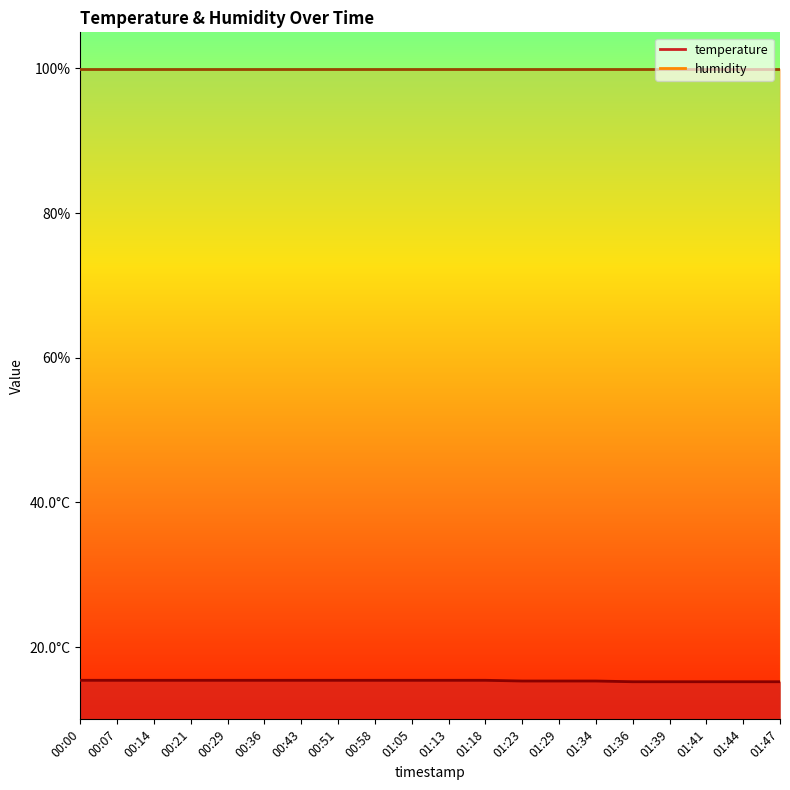

The value at 00:36 is 21.4. True or false?

False